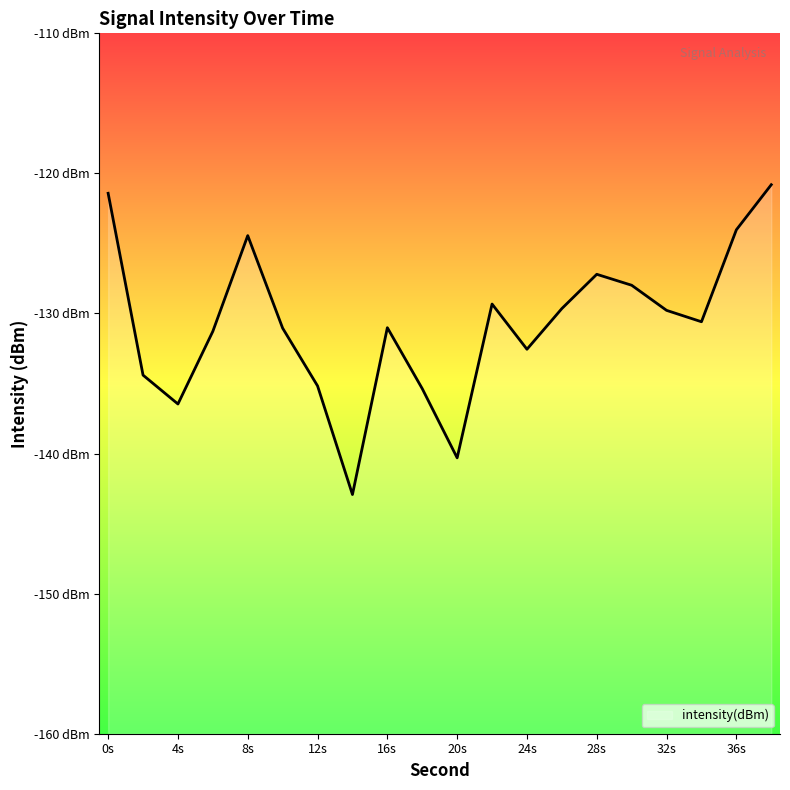

True or false: the data shows -68.9 at 34.

False